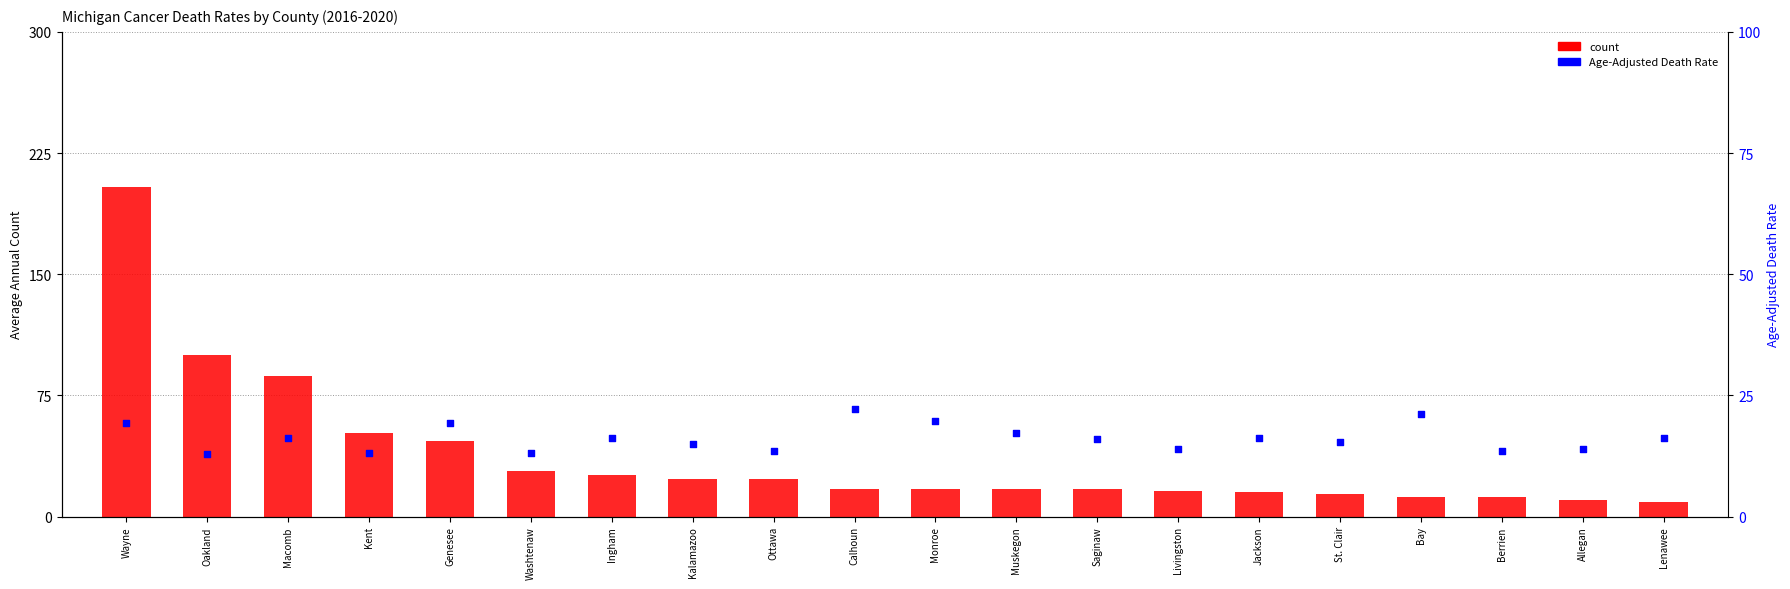

Which series has the largest Y range (max minus min)?

count